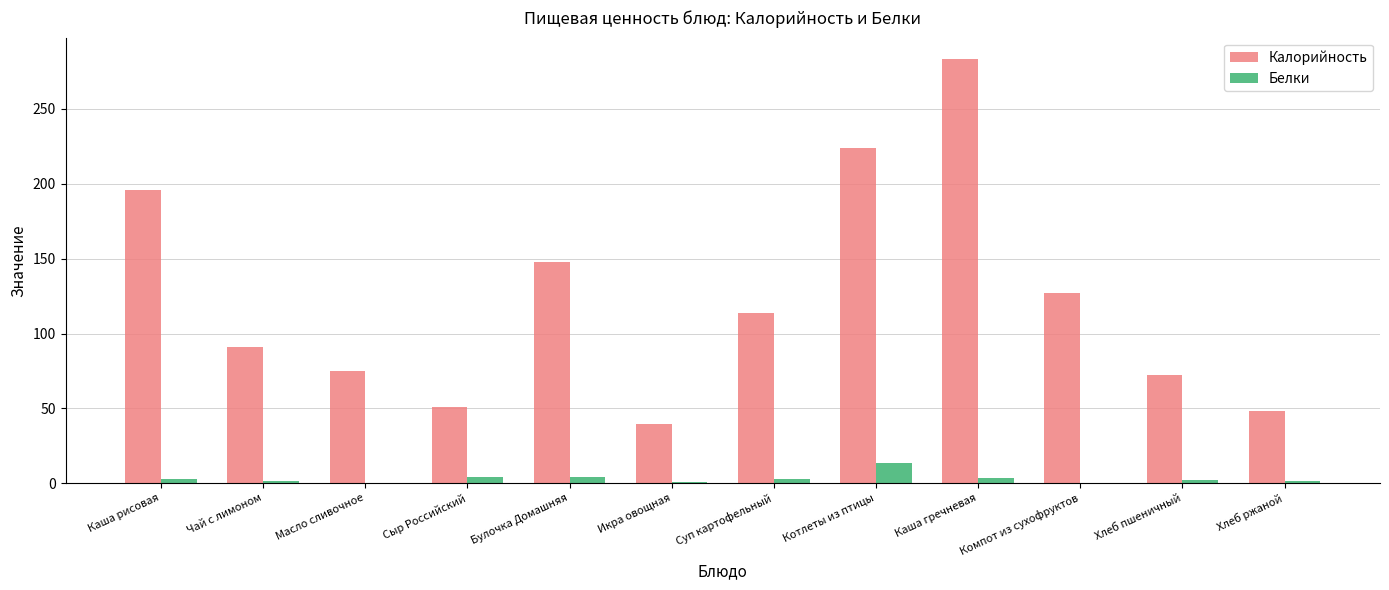

Where is Калорийность nearest to the value 161?

Булочка Домашняя